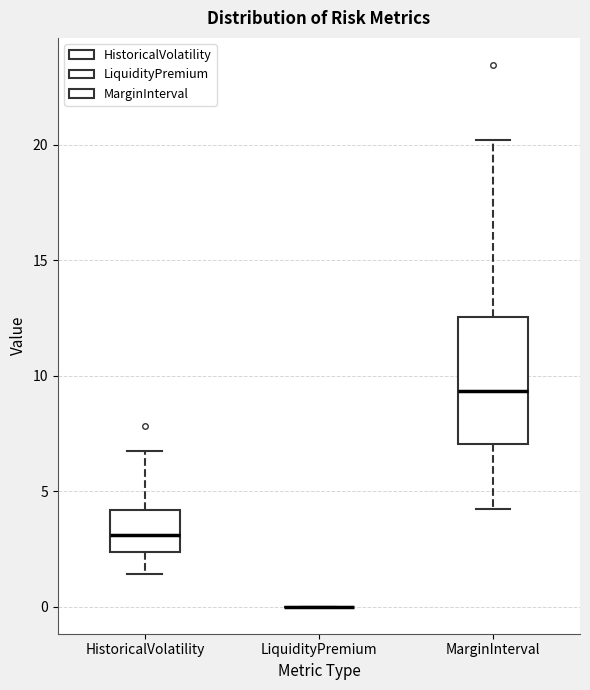

Comparing the boxes themselves (not the whiskers), which one is the tallest?

MarginInterval